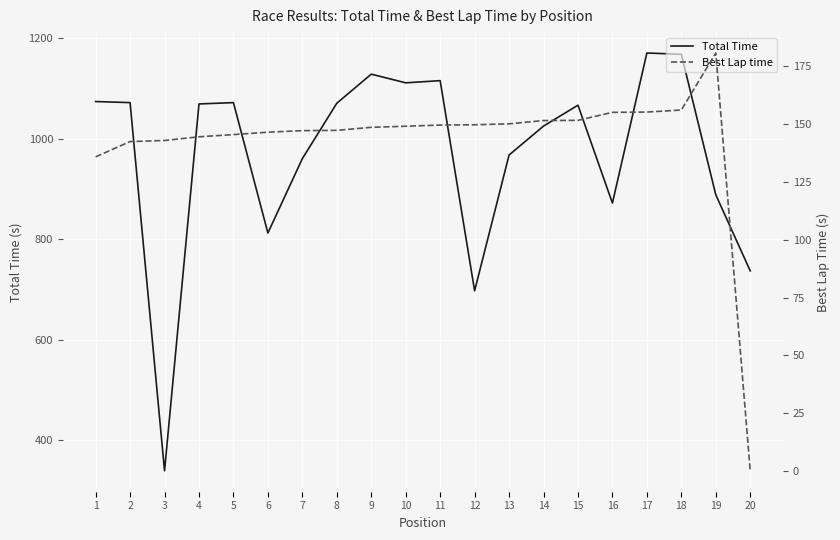

Which series has the largest range (max minus min)?

Total Time